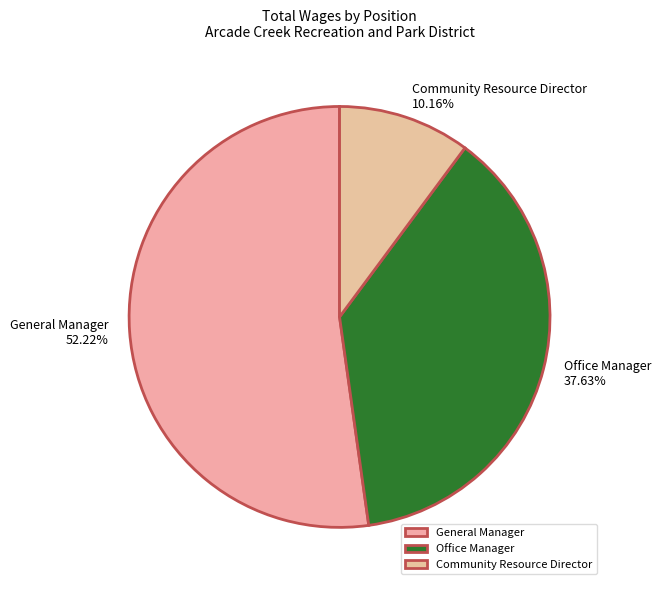

True or false: Community Resource Director accounts for 21% of the total.

False